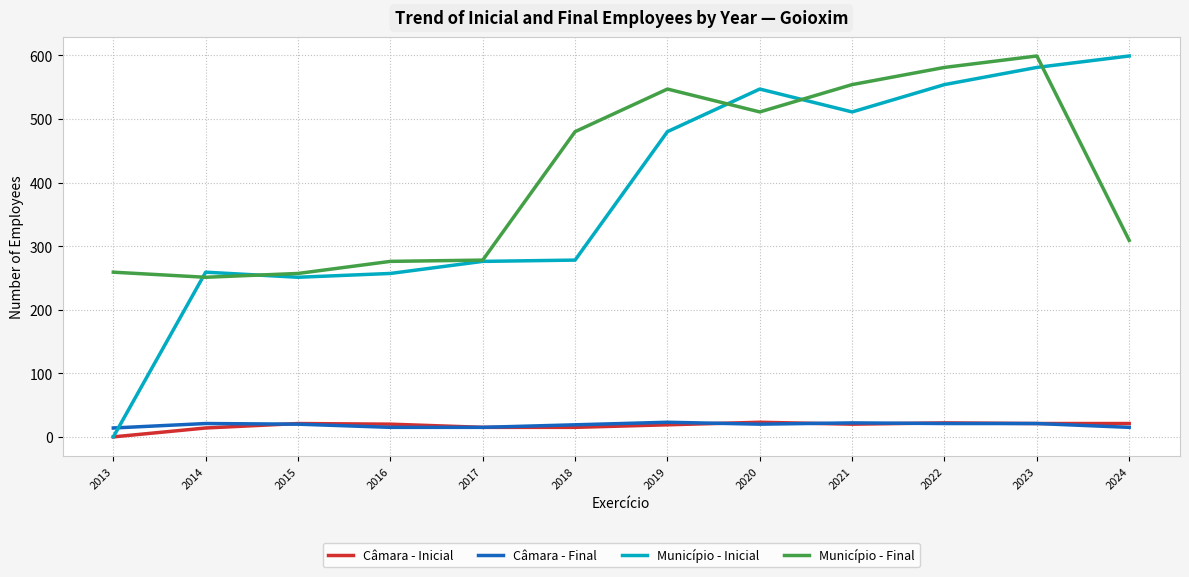

True or false: Município - Inicial has a value of 182 at 2024.

False